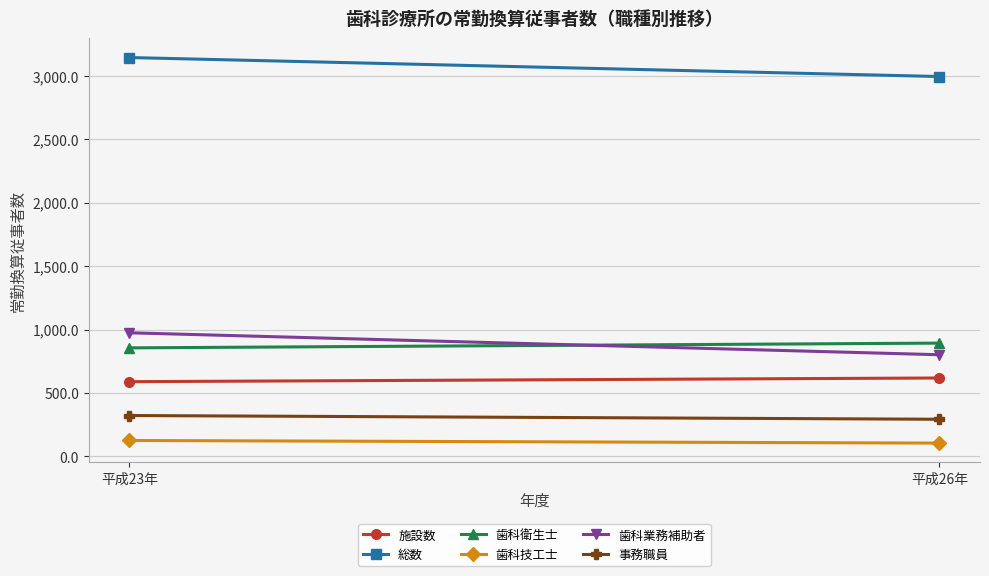

At which label does 歯科衛生士 reach its peak?

平成26年